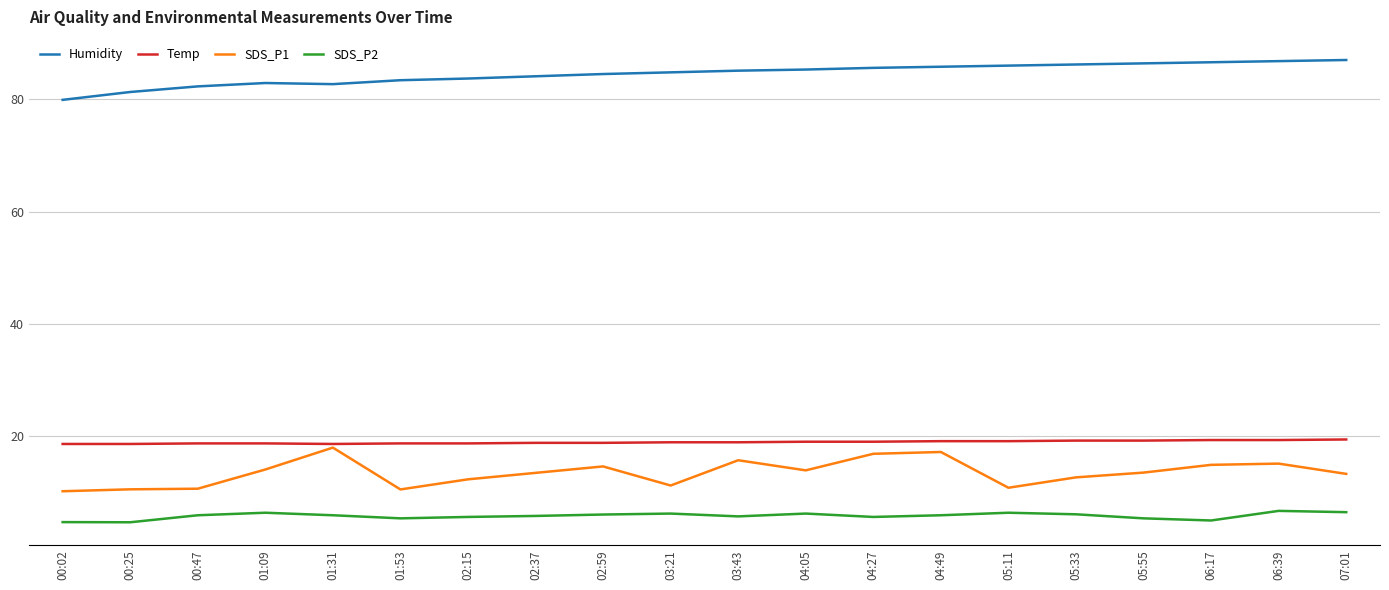

True or false: Humidity and SDS_P2 intersect in this chart.

False